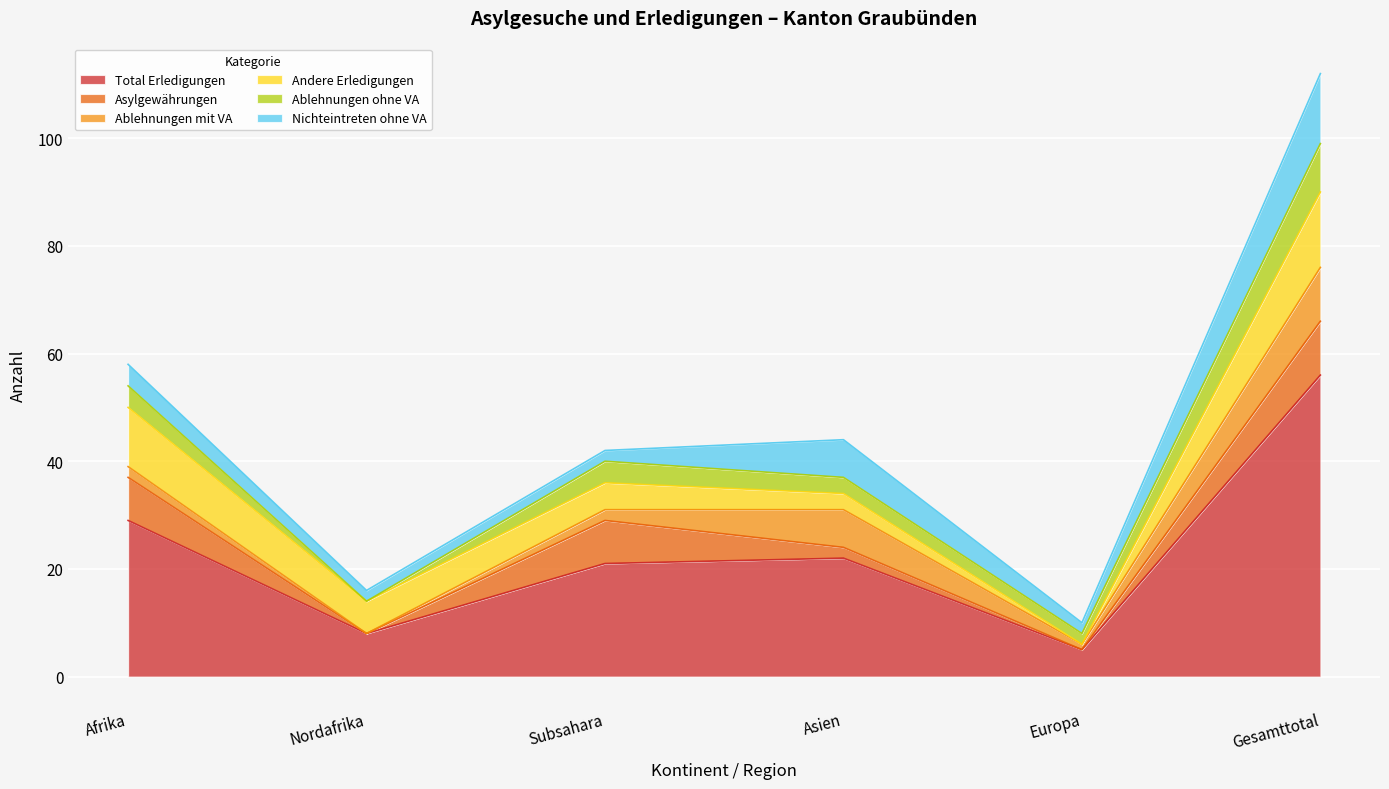

Is it true that Ablehnungen mit VA equals 3 at Afrika?

False